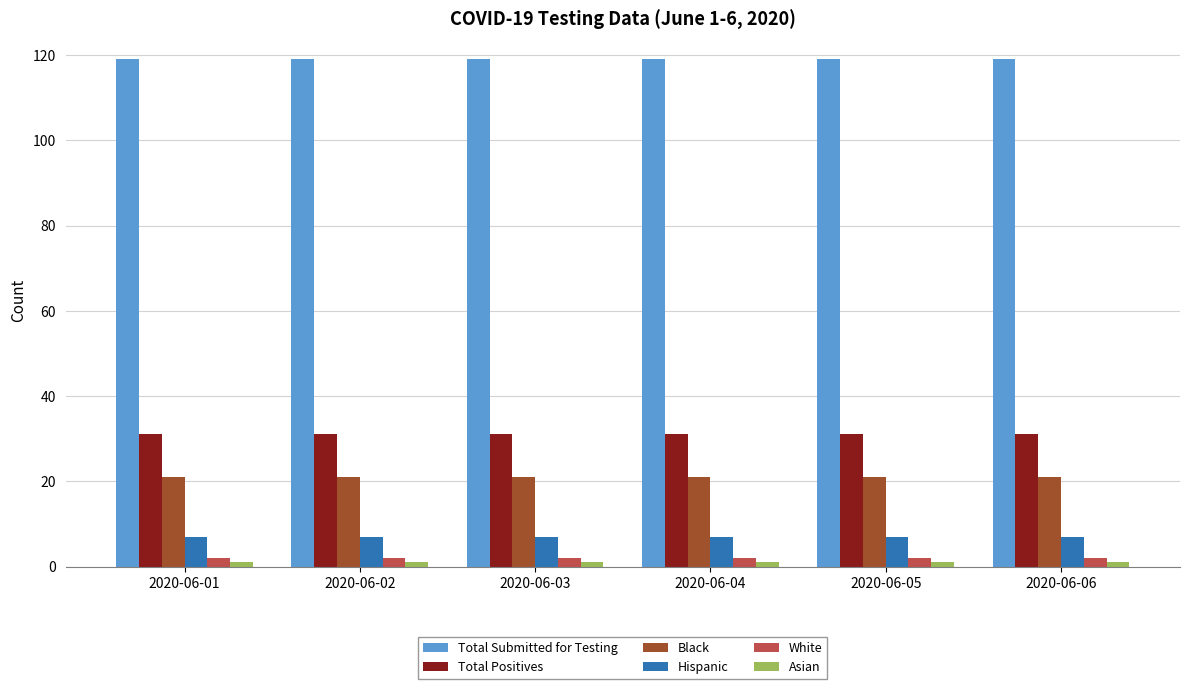

What is the greatest value displayed?

119